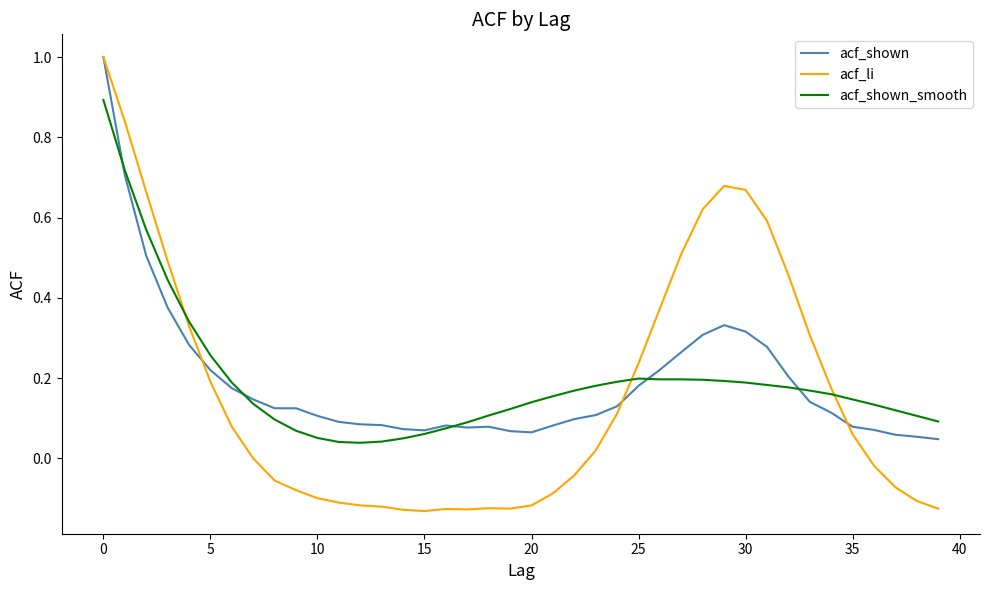

After their last crossing, which series has the higher values: acf_li or acf_shown_smooth?

acf_shown_smooth